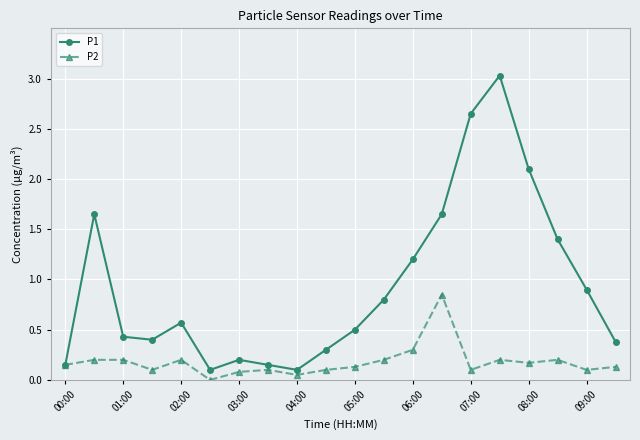

Which series has the widest spread of values?

P1